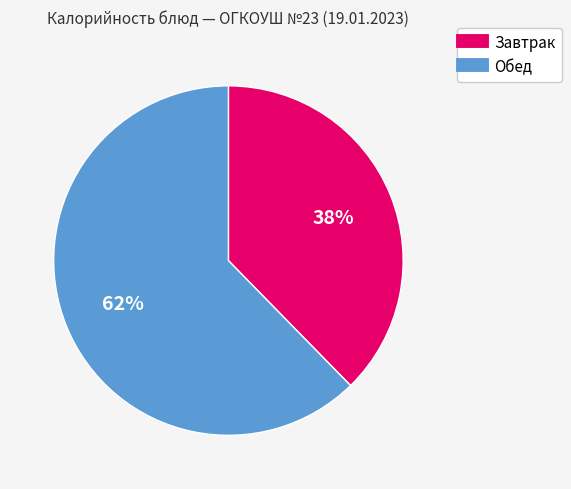

To the nearest percent, what is the average slice percentage?

50%